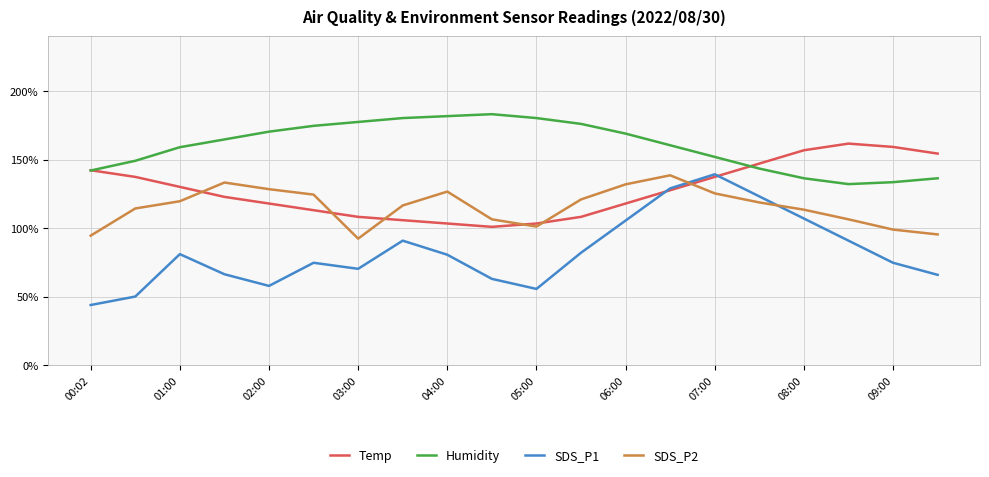

List the series in order of their overall mean, highest first.

Humidity, Temp, SDS_P2, SDS_P1